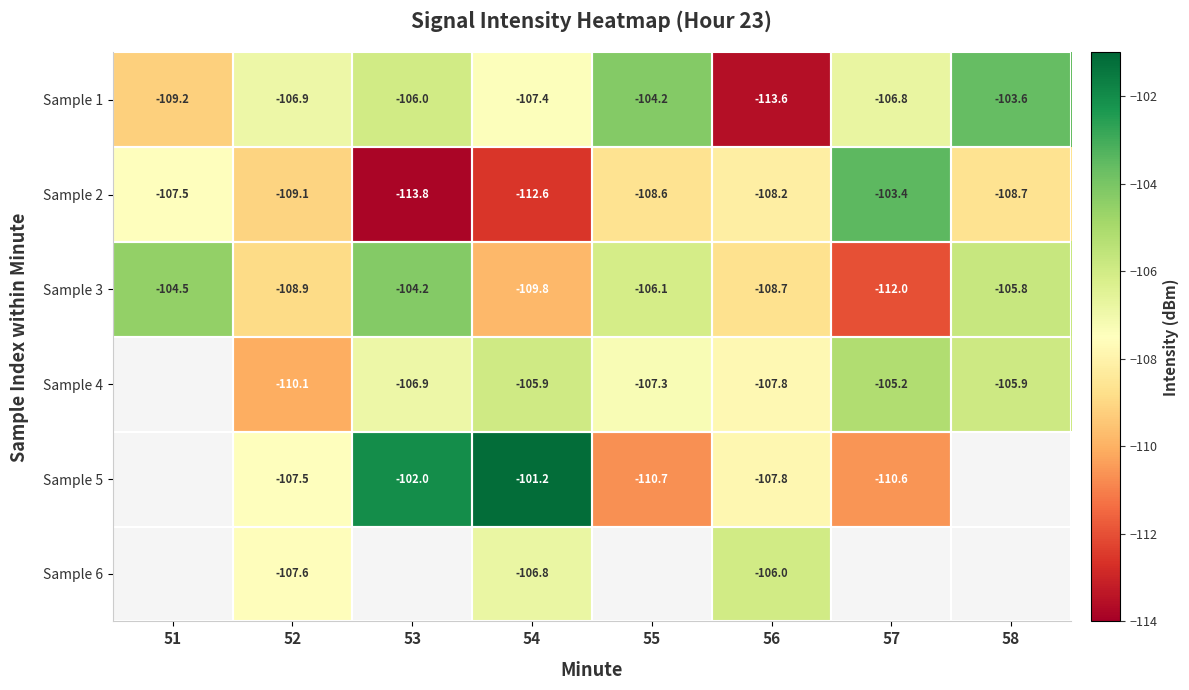

What is the greatest value displayed?

-101.2